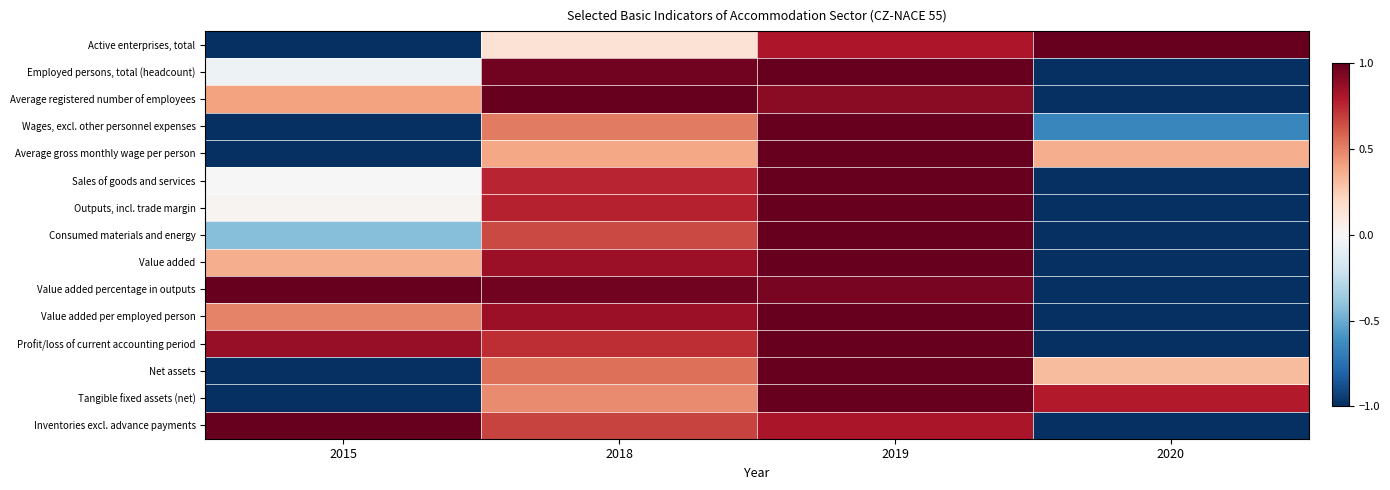

Reading right to left, list all the values displayed in this chart.

Active enterprises, total: 2020=1.0	2019=0.8	2018=0.1	2015=-1.0
Employed persons, total (headcount): 2020=-1.0	2019=1.0	2018=1.0	2015=-0.1
Average registered number of employees: 2020=-1.0	2019=0.9	2018=1.0	2015=0.4
Wages, excl. other personnel expenses: 2020=-0.7	2019=1.0	2018=0.5	2015=-1.0
Average gross monthly wage per person: 2020=0.4	2019=1.0	2018=0.4	2015=-1.0
Sales of goods and services: 2020=-1.0	2019=1.0	2018=0.8	2015=0.0
Outputs, incl. trade margin: 2020=-1.0	2019=1.0	2018=0.8	2015=0.0
Consumed materials and energy: 2020=-1.0	2019=1.0	2018=0.7	2015=-0.4
Value added: 2020=-1.0	2019=1.0	2018=0.9	2015=0.4
Value added percentage in outputs: 2020=-1.0	2019=0.9	2018=1.0	2015=1.0
Value added per employed person: 2020=-1.0	2019=1.0	2018=0.9	2015=0.5
Profit/loss of current accounting period: 2020=-1.0	2019=1.0	2018=0.7	2015=0.9
Net assets: 2020=0.3	2019=1.0	2018=0.6	2015=-1.0
Tangible fixed assets (net): 2020=0.8	2019=1.0	2018=0.5	2015=-1.0
Inventories excl. advance payments: 2020=-1.0	2019=0.8	2018=0.7	2015=1.0